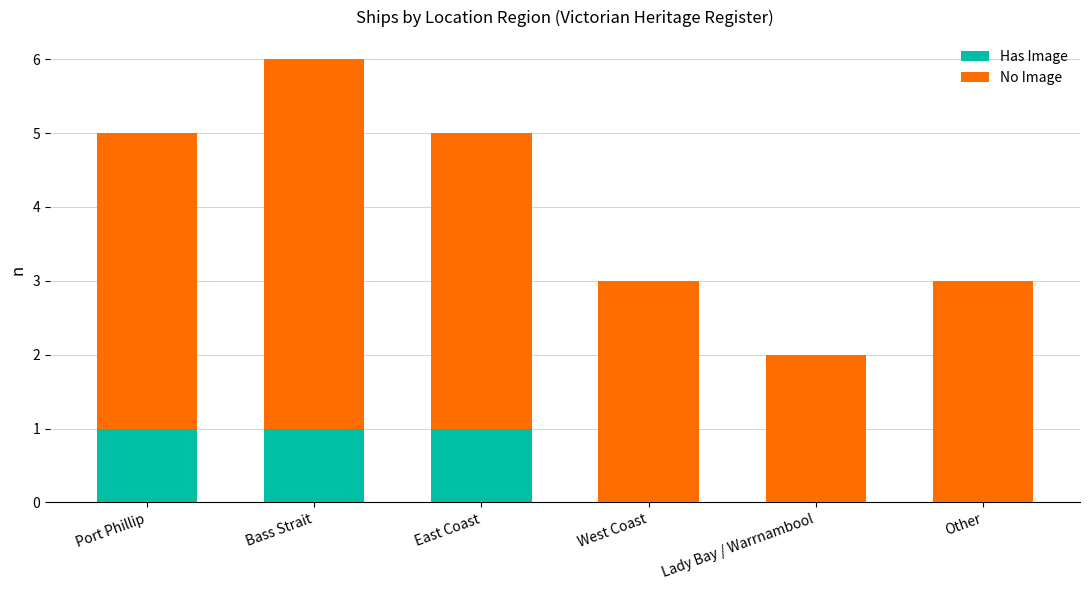

How many data points does each series have?

6